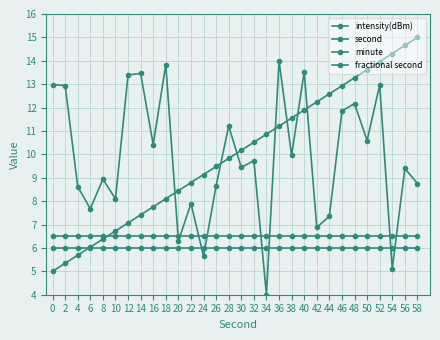

At which category is the sum across all series the highest?

52